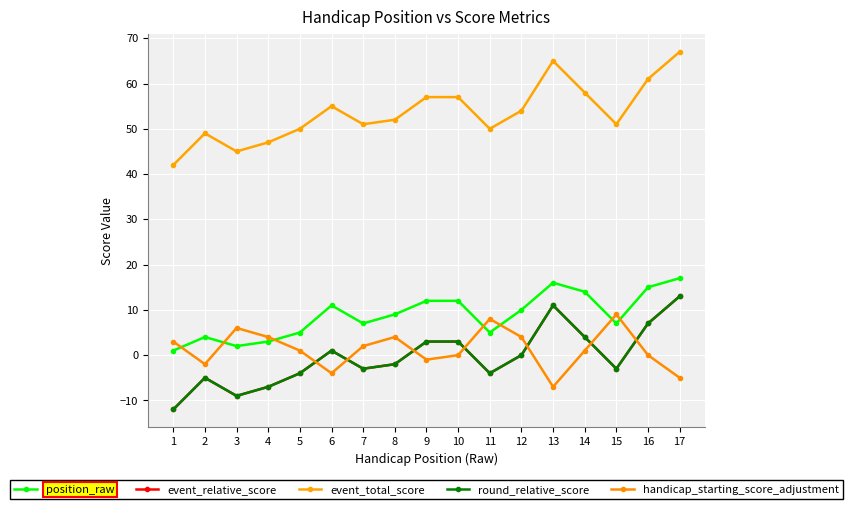

What is the highest value of the event_total_score series?

67